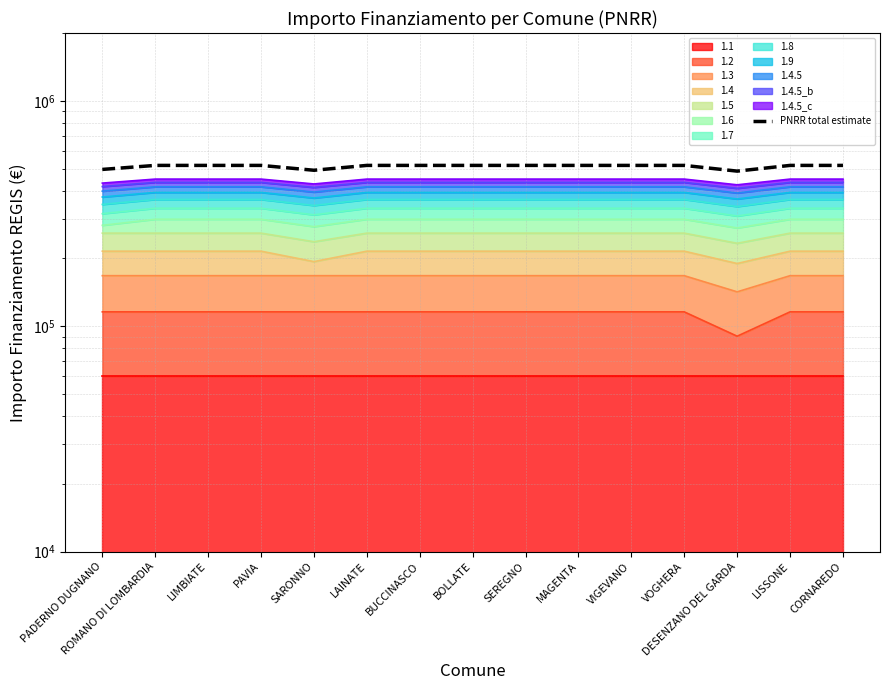

Is it true that the value at BOLLATE is 314407.6?

False